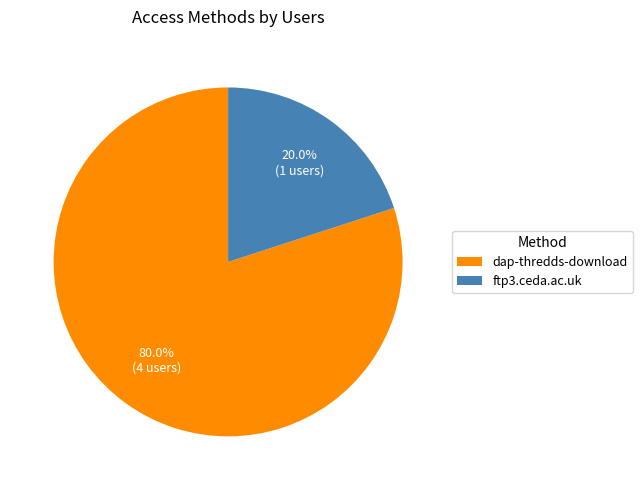

True or false: dap-thredds-download accounts for 80% of the total.

True